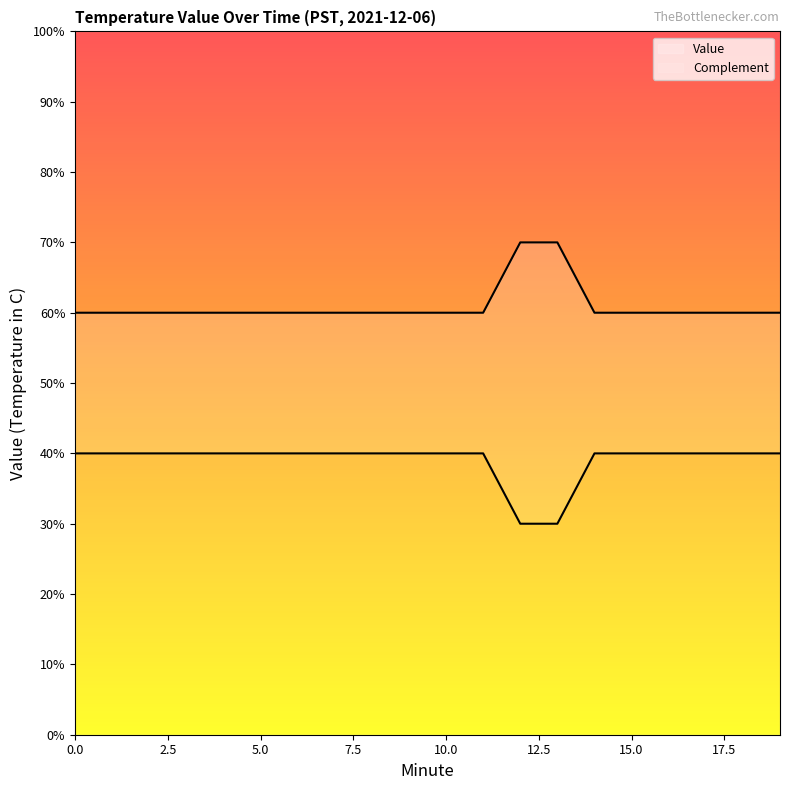

Does the chart have visible grid lines?

No